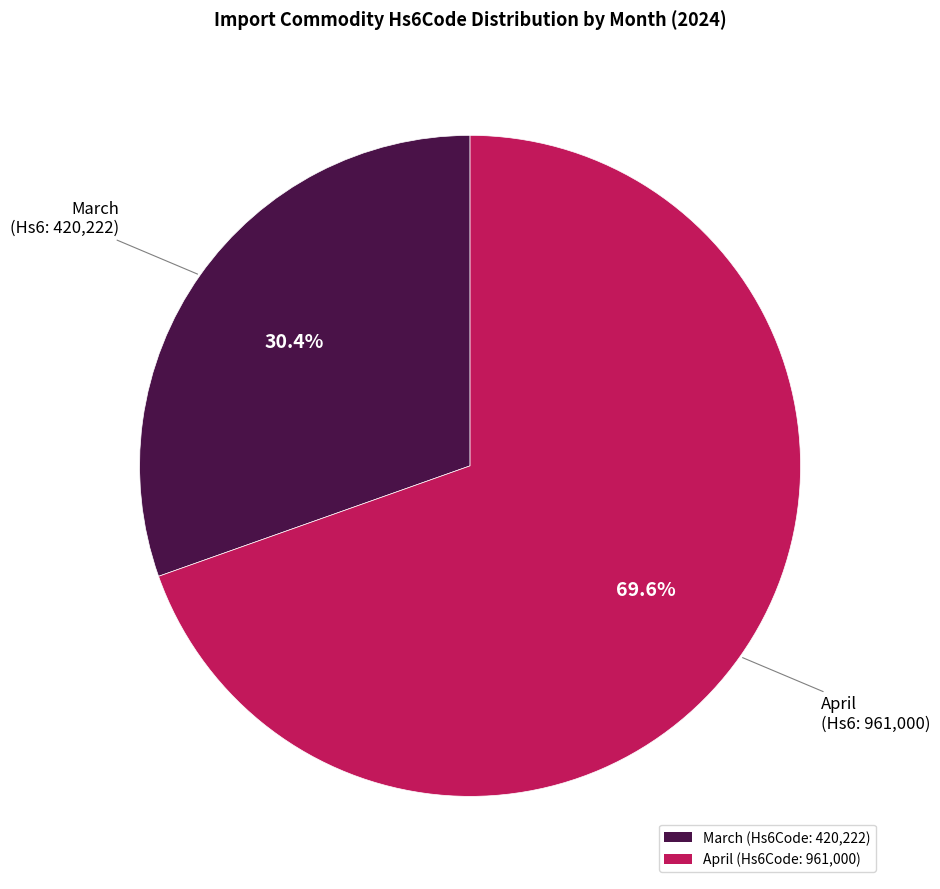

To the nearest percent, what is the difference between the March and April slice percentages?

39%